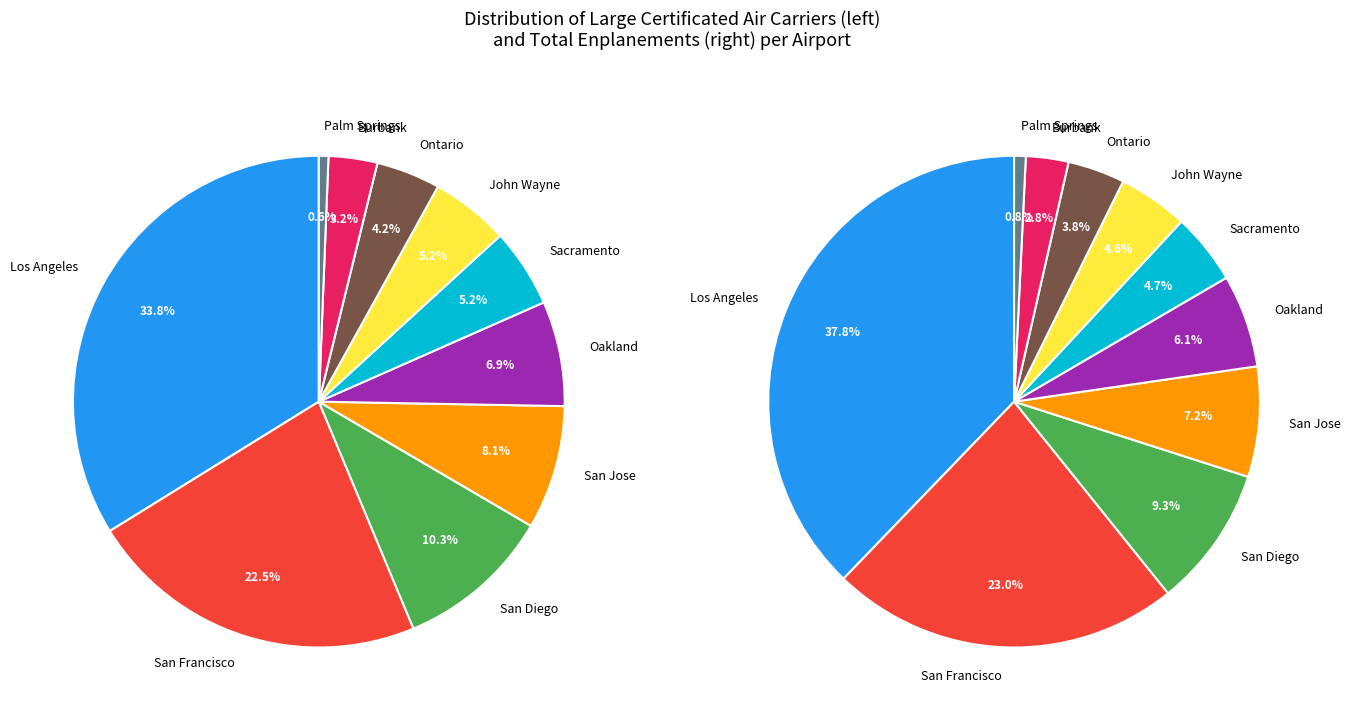

Which series has the widest spread of values?

Total enplanements